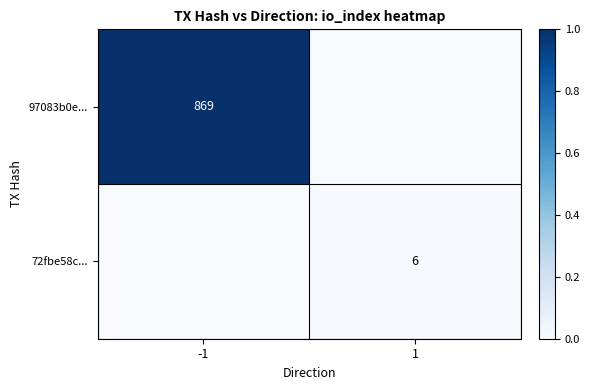

The 72fbe58c... series shows 6 at 1. True or false?

True